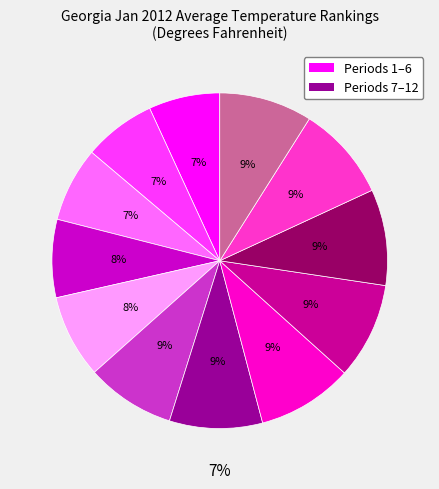

To the nearest percent, what portion does Period 4 represent?

8%